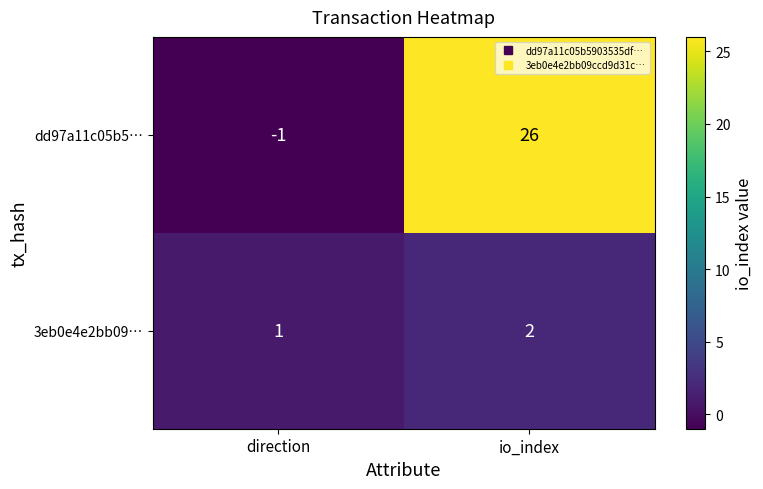

At how many categories does at least one series exceed 17?

1